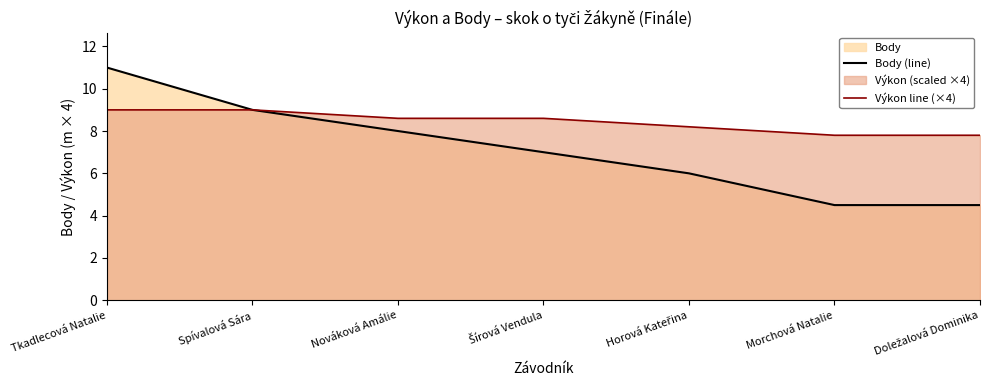

The Výkon line (×4) series shows 7.8 at Morchová Natalie. True or false?

True